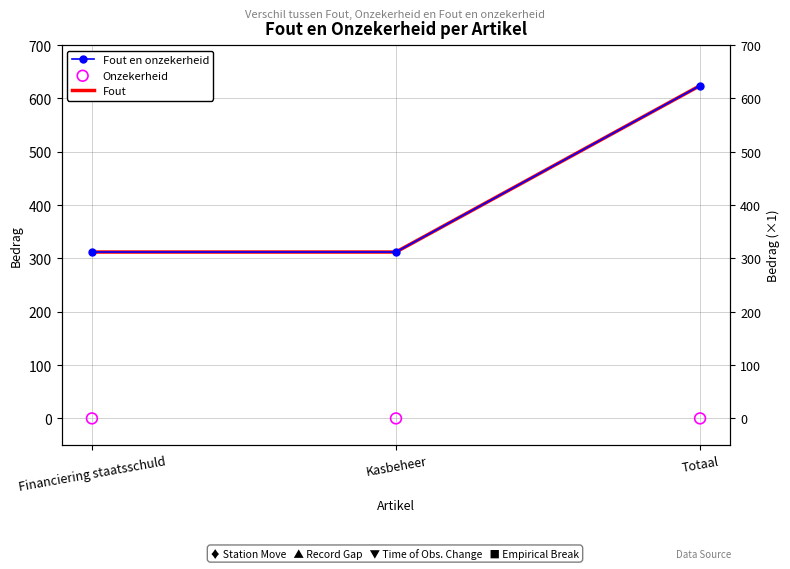

At how many categories does at least one series exceed 598?

1